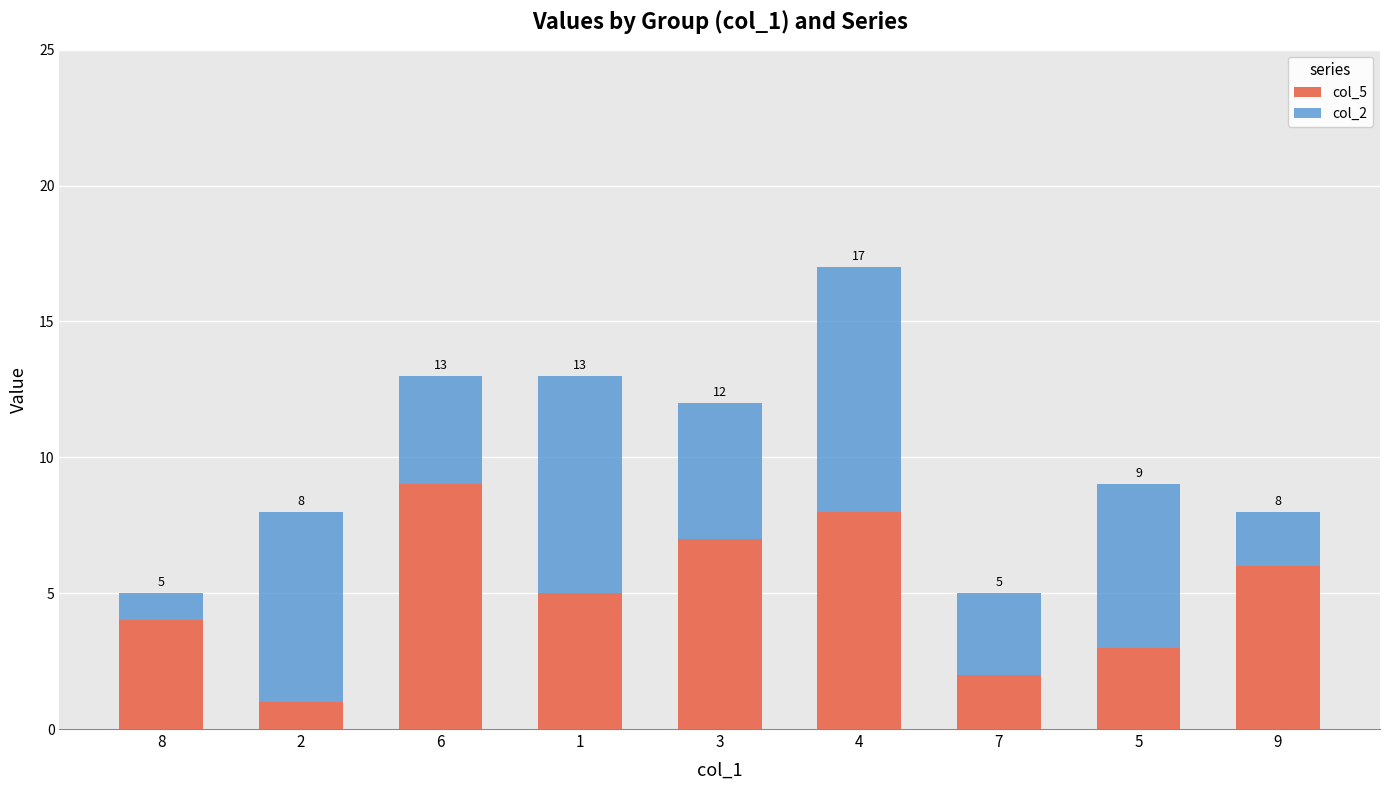

Reading left to right, transcribe the values for col_5.

4	1	9	5	7	8	2	3	6